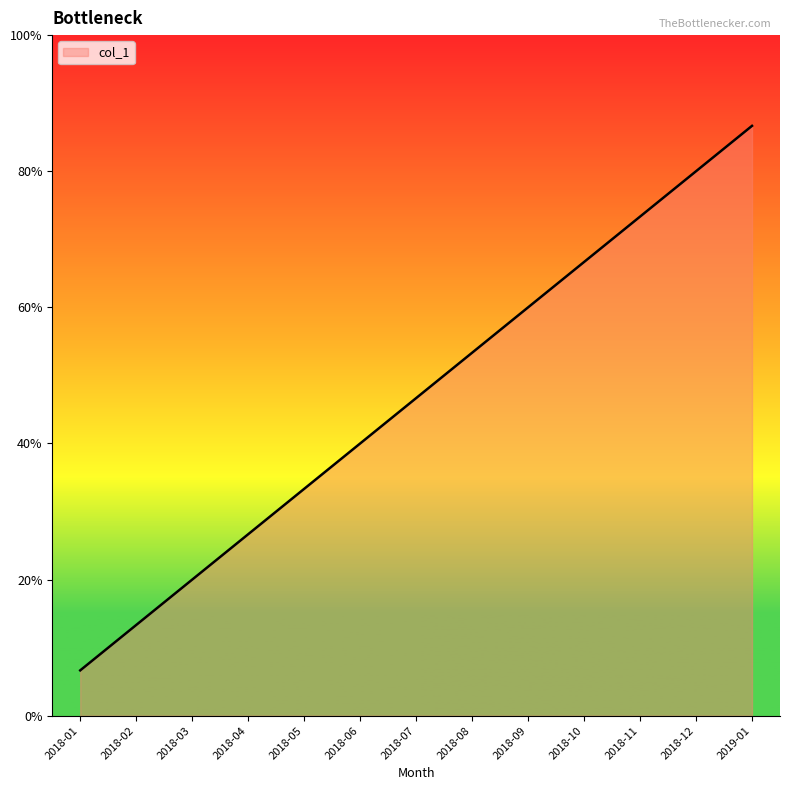

At which category does the chart reach its peak across all series?

2019-01